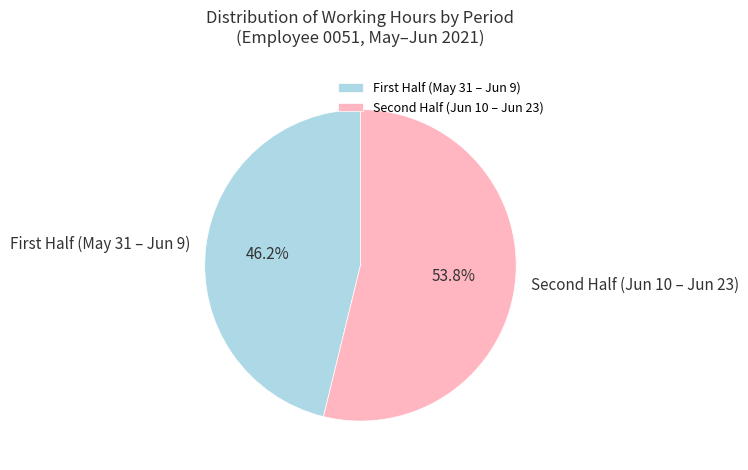

Which slice is the smallest?

First Half (May 31 – Jun 9)